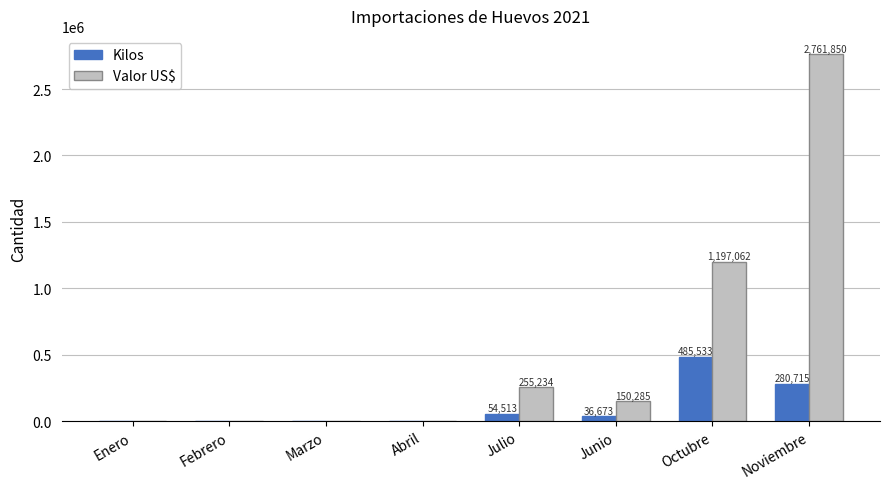

Where does the Valor US$ series first go above 150285?

Julio